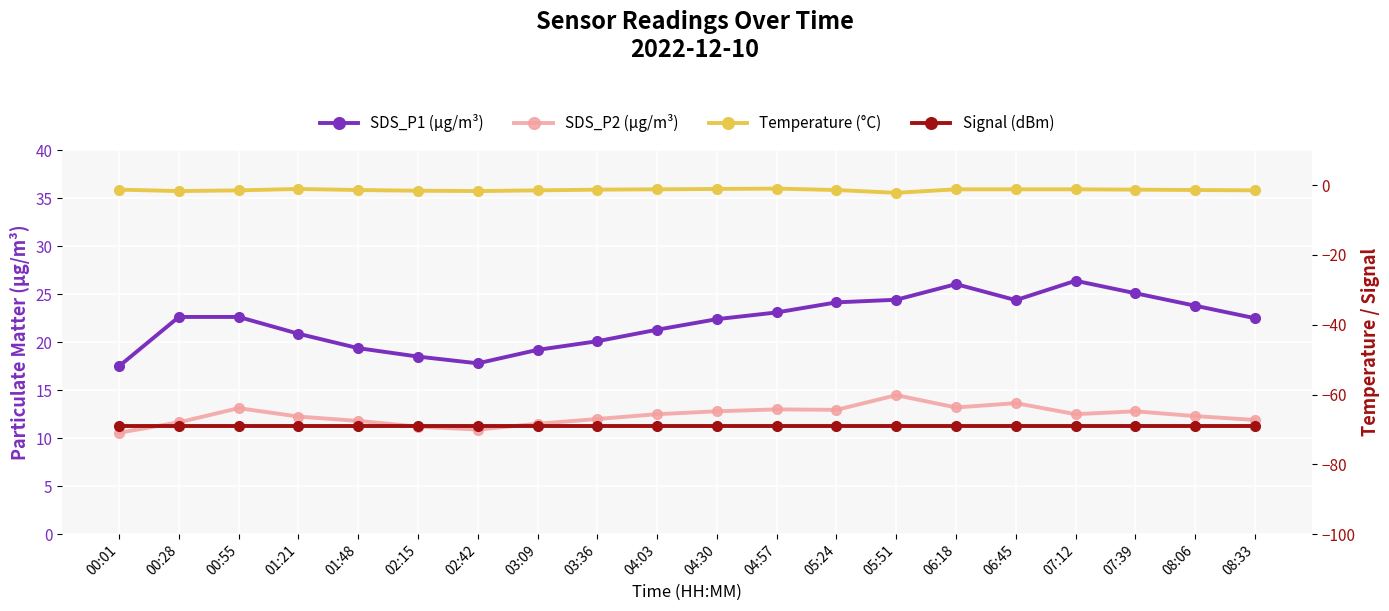

How many interior local valleys does the SDS_P2 (µg/m³) series have?

4